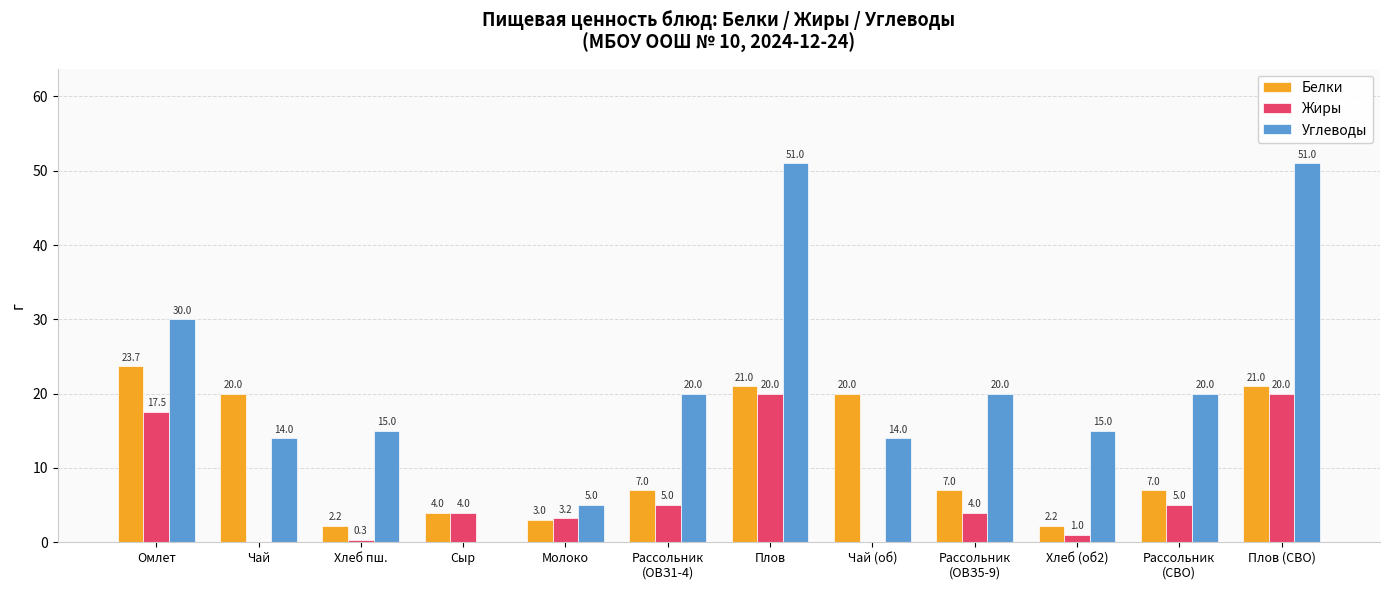

What is the greatest value displayed?

51.0